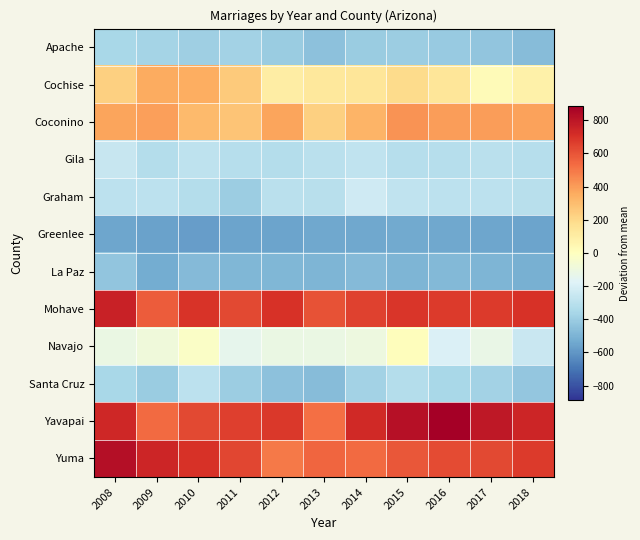

At how many categories does at least one series exceed 46?

11